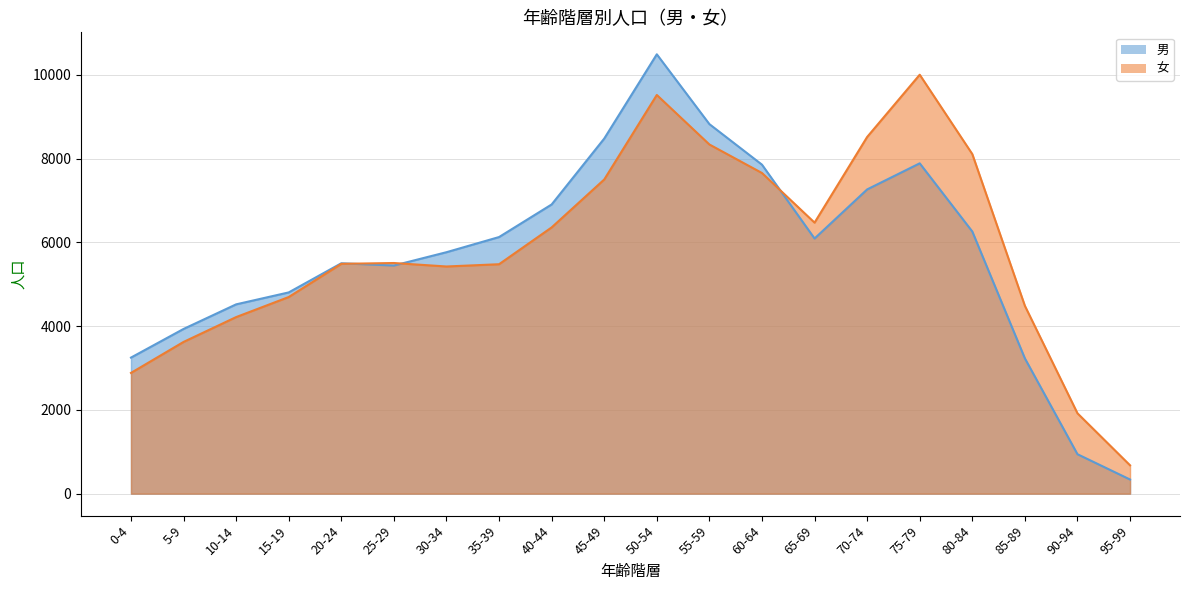

True or false: 女 has more than 0 points higher than both neighbors.

True